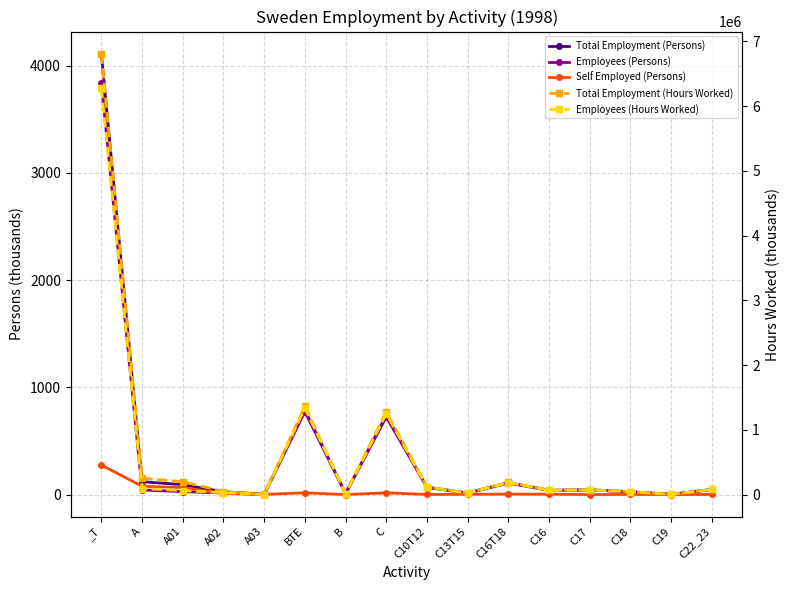

Where is Self Employed (Persons) nearest to the value 137?

A